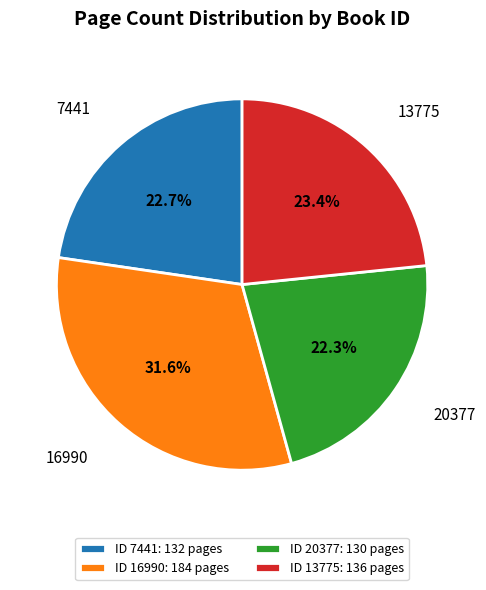

Approximately how many times larger is the value at 20377 compared to 13775?

1.0